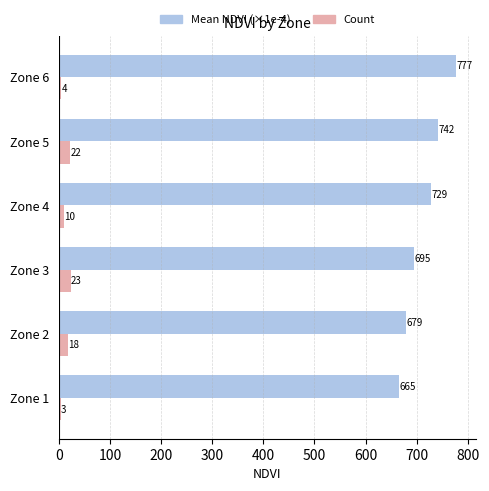

At how many categories does at least one series exceed 436?

6